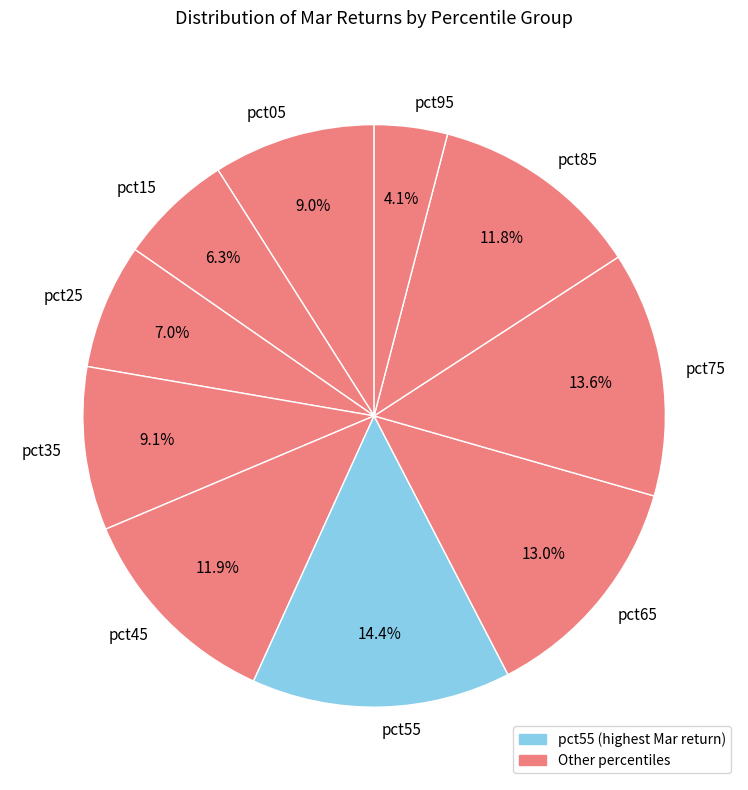

To the nearest percent, what portion does pct85 represent?

12%